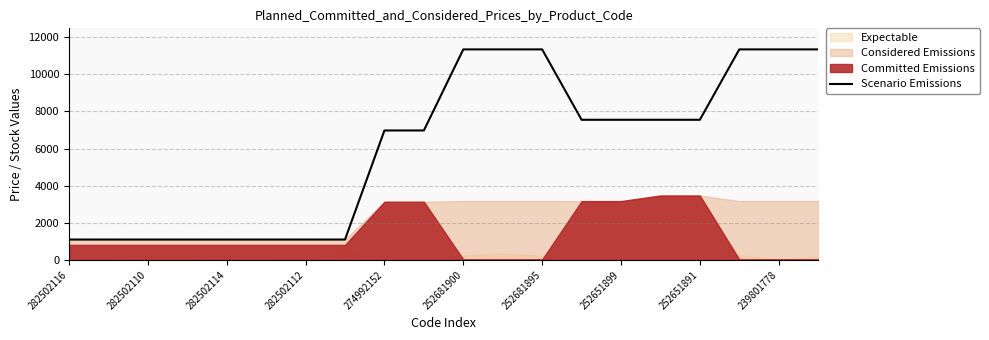

True or false: there are more than 1 points higher than both neighbors.

False